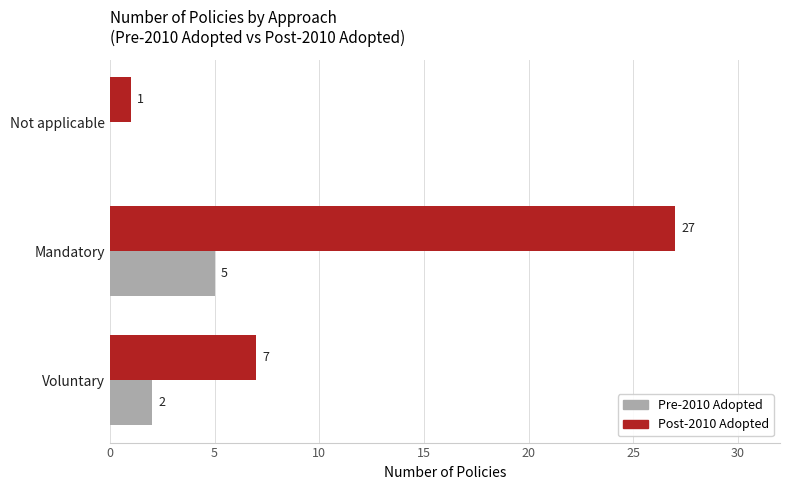

What are all the series names shown in the legend?

Pre-2010 Adopted, Post-2010 Adopted